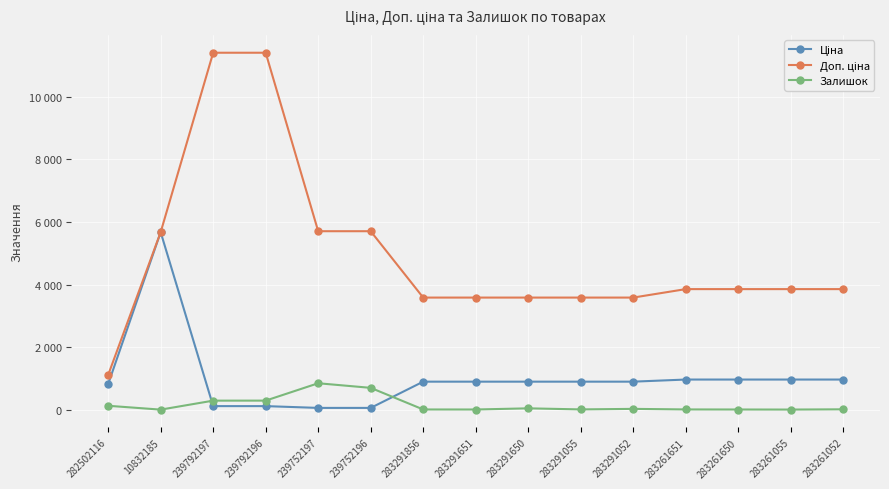

Is this an area chart (filled region under the line)?

No